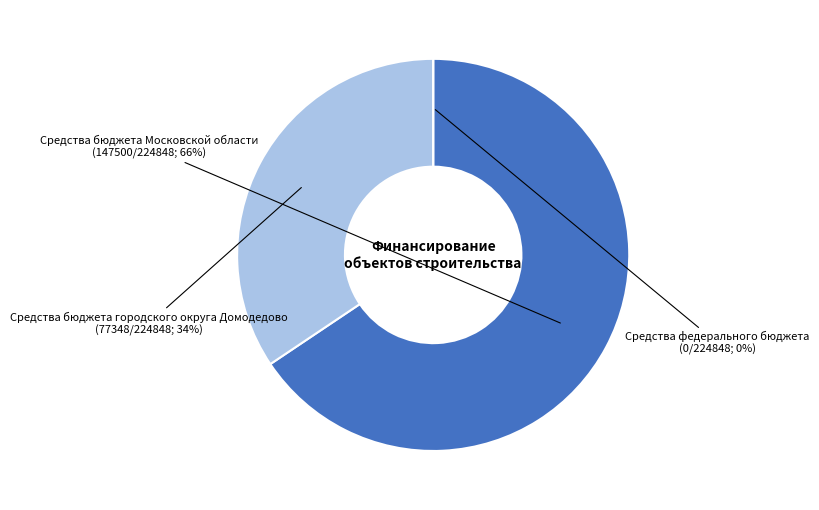

To the nearest percent, what is the combined percentage of Средства бюджета Московской области and Средства бюджета городского округа Домодедово?

100%